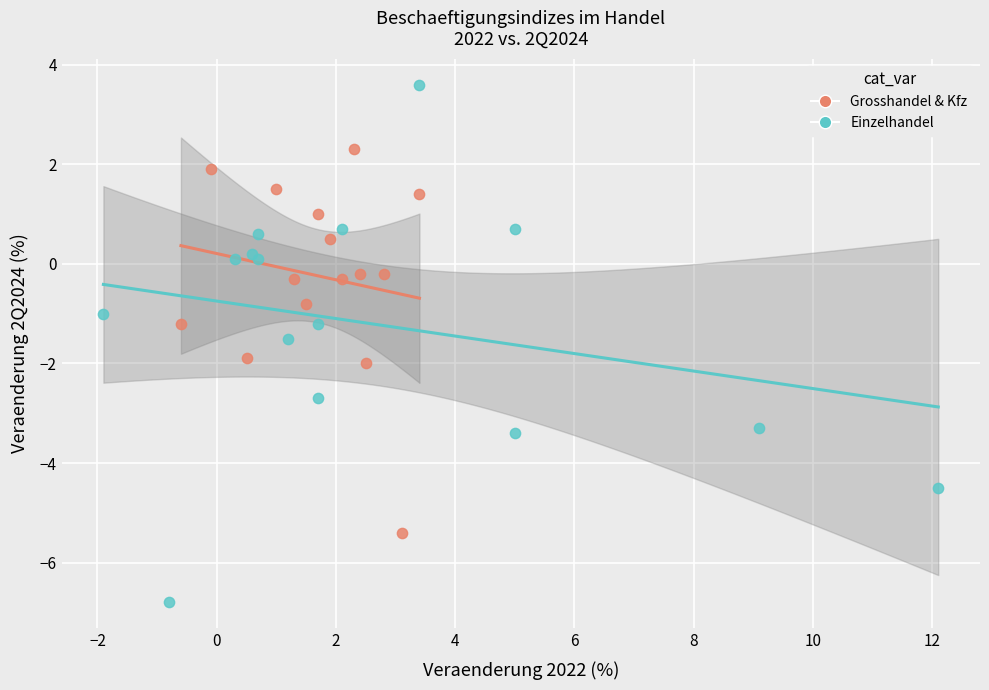

Which series reaches the maximum Y coordinate?

Einzelhandel